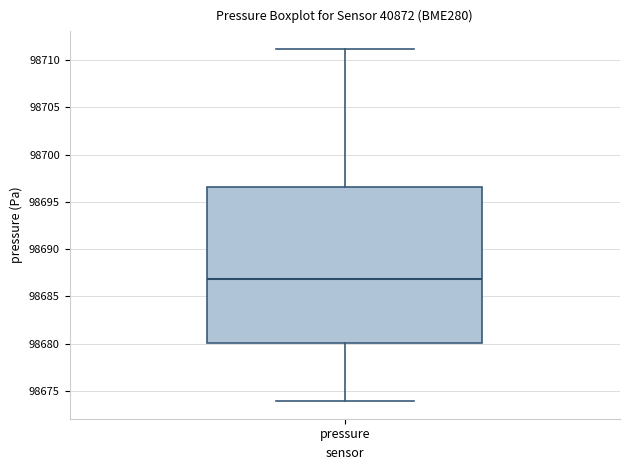

Where does the lower whisker of the box for pressure end on the y-axis? The values are not printed on the chart, so give them approximately, as read against the axis.

98674.0